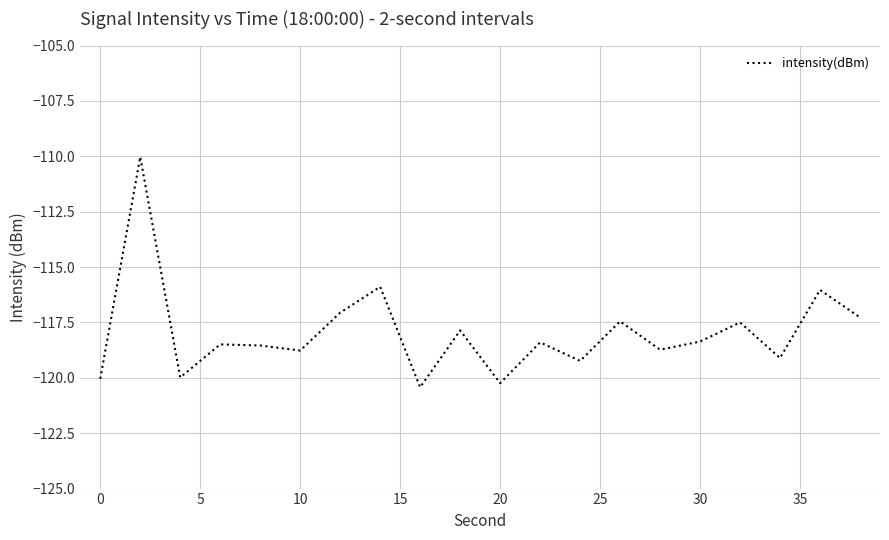

What is the greatest value displayed?

-110.0